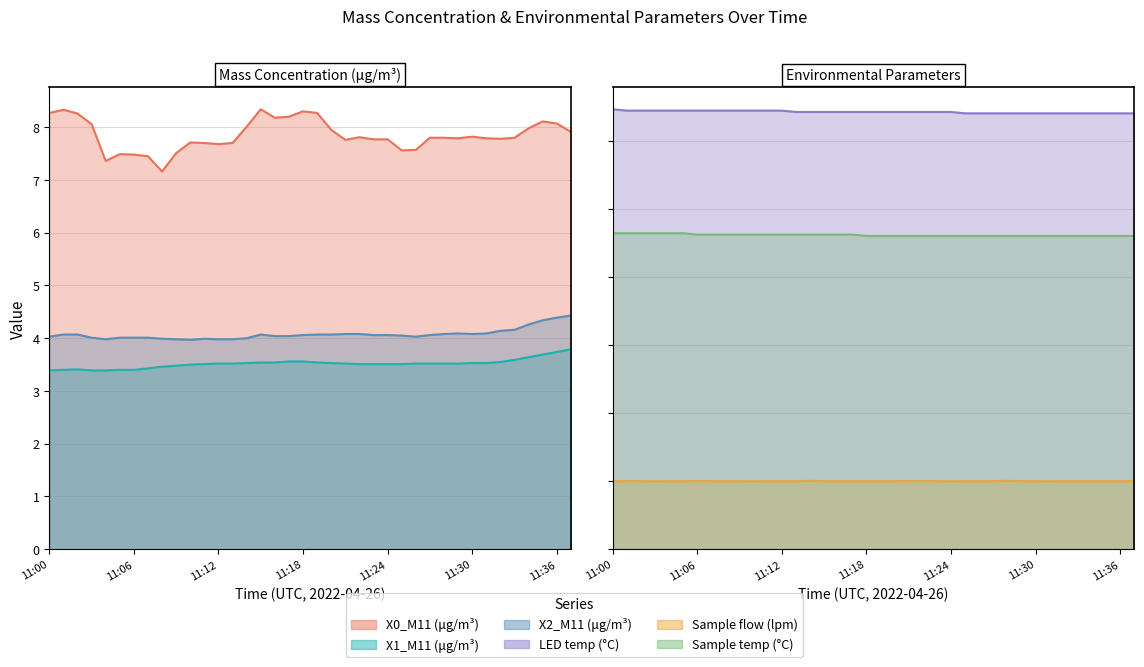

True or false: X1_M11 (μg/m³) has more than 1 points higher than both neighbors.

False